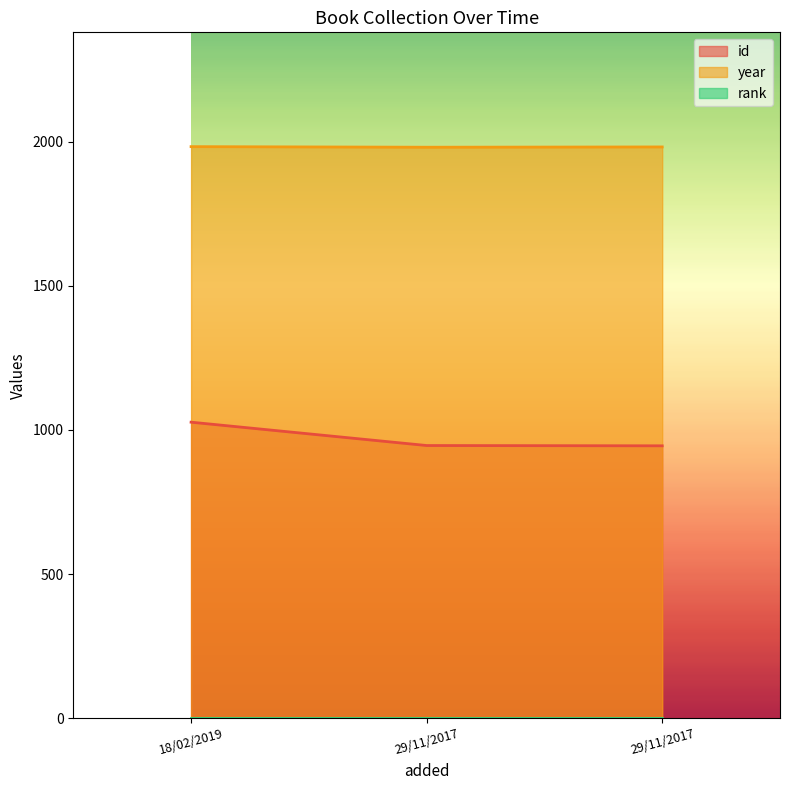

Is the value of id at 29/11/2017 greater than the value of year at 29/11/2017?

No